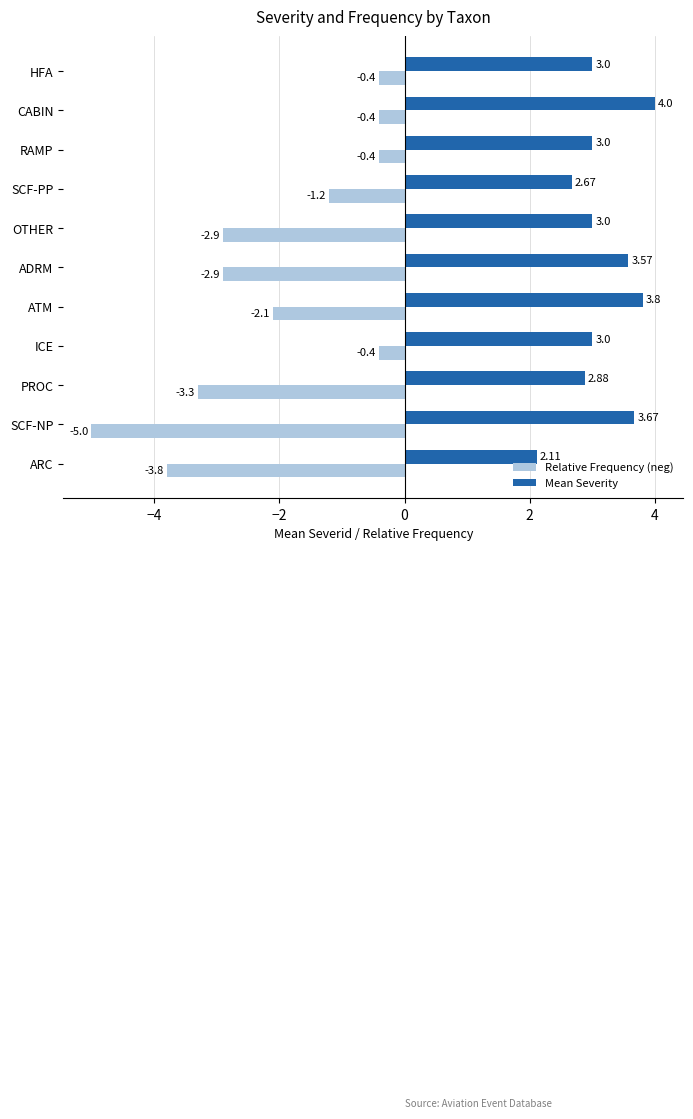

What is the difference between the second highest and minimum values in the Relative Frequency (neg) series?

4.6